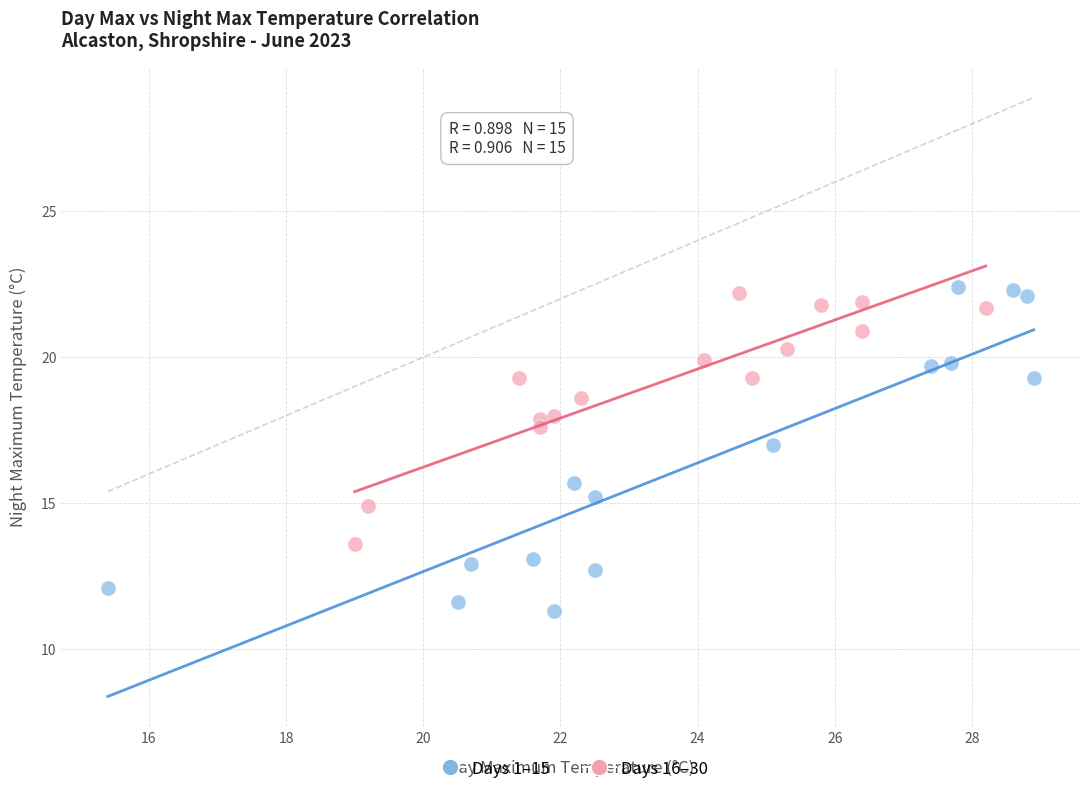

What are all the series names shown in the legend?

Days 1–15, Days 16–30